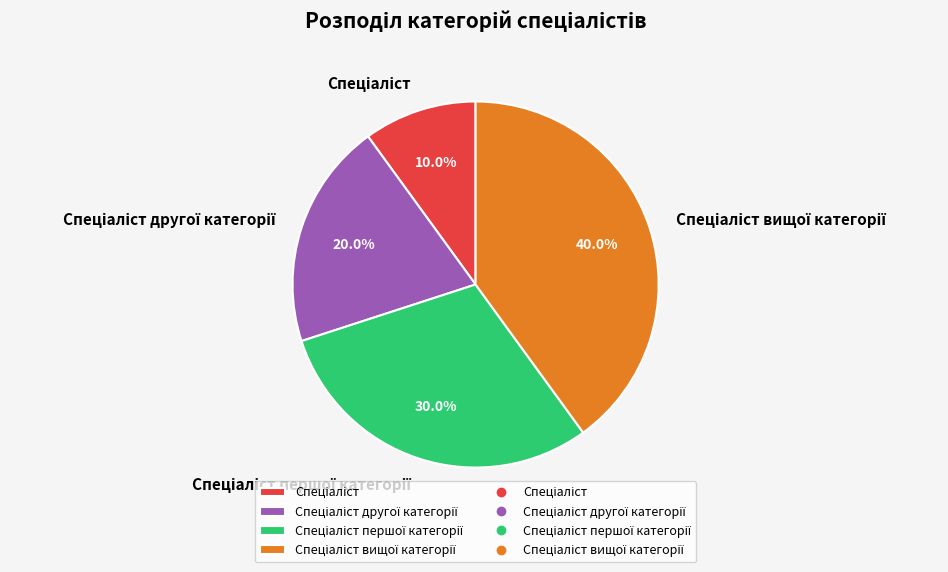

Does any single category account for the majority?

No